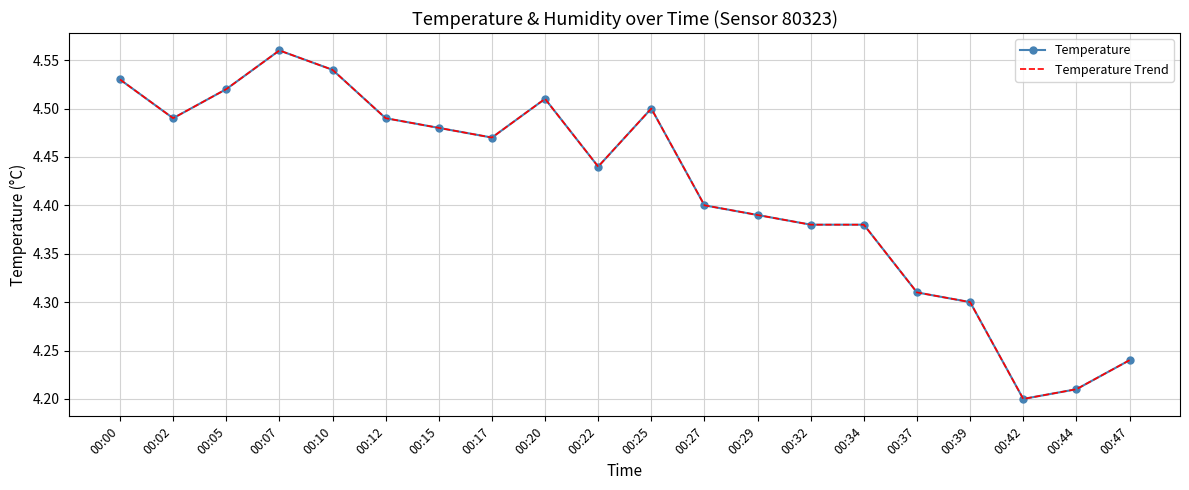

What is the value of the Temperature point at the 20th from the left?

4.2